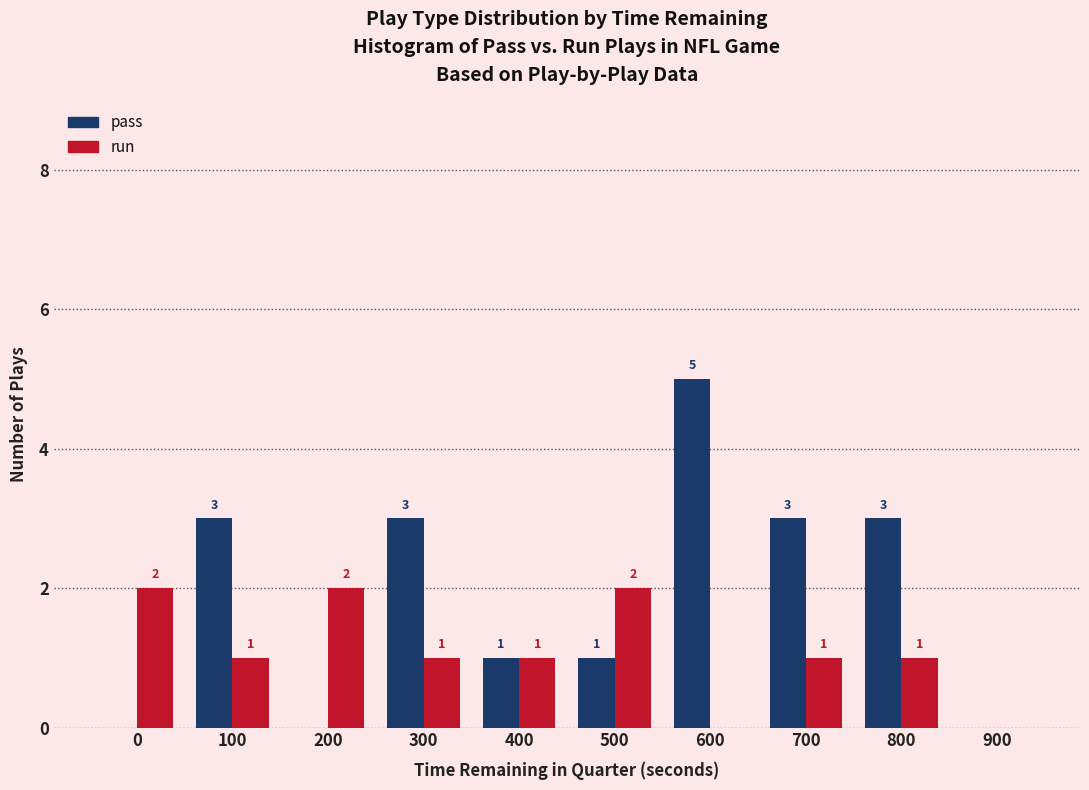

Reading left to right, list all the values displayed in this chart.

pass: 0=0	100=3	200=0	300=3	400=1	500=1	600=5	700=3	800=3	900=0
run: 0=2	100=1	200=2	300=1	400=1	500=2	600=0	700=1	800=1	900=0